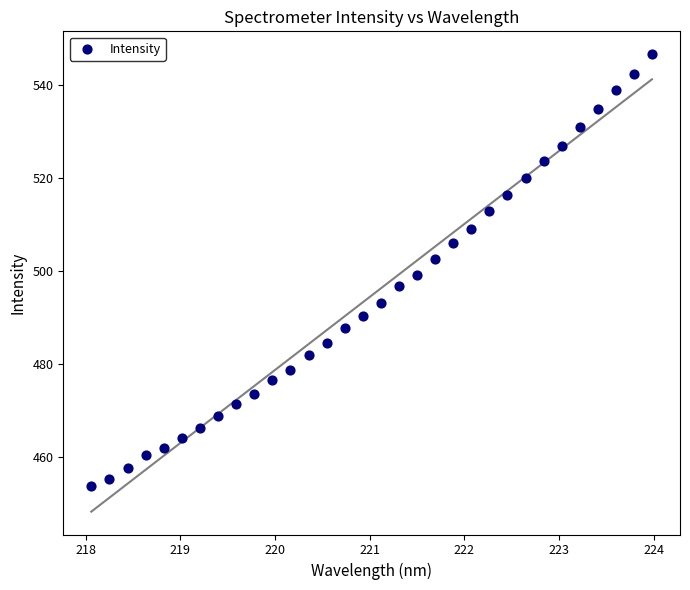

What is the range of Y values (max minus min)?

93.0